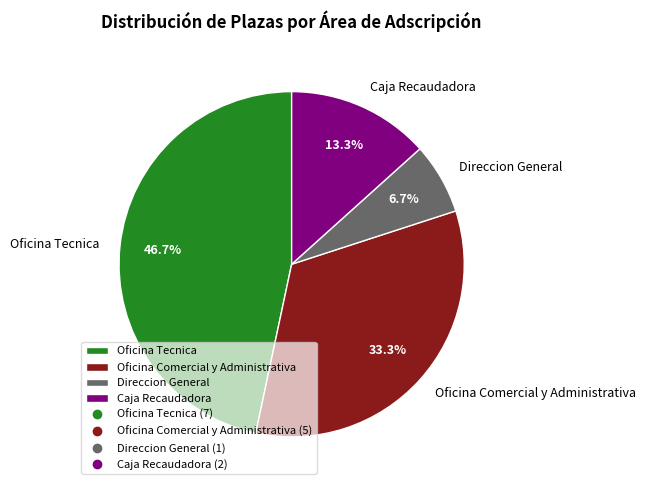

Between Caja Recaudadora and Oficina Tecnica, which is larger?

Oficina Tecnica